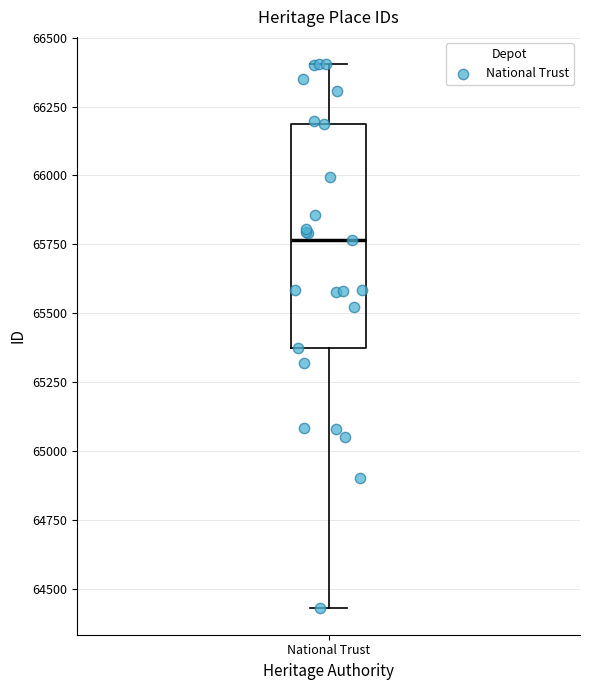

Where does the median line of the box for National Trust sit on the y-axis? The values are not printed on the chart, so give them approximately, as read against the axis.

65750